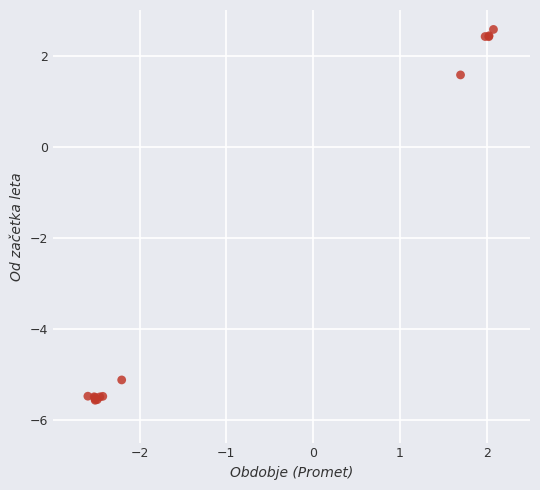

What Y value in the scatter plot is closest to -1?

1.6